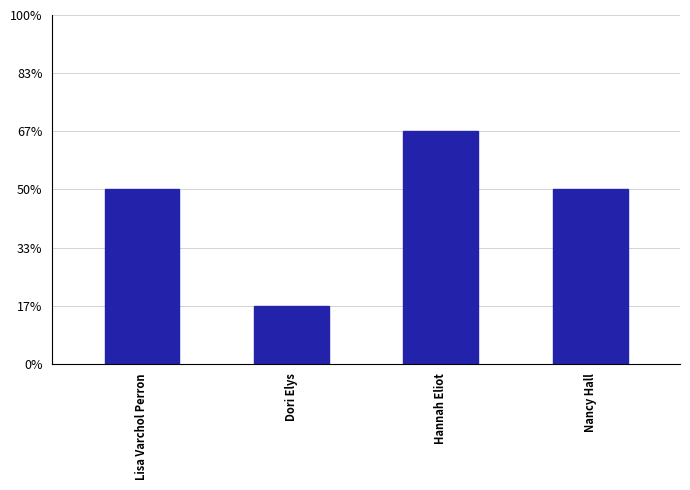

Does the chart contain any negative values?

No